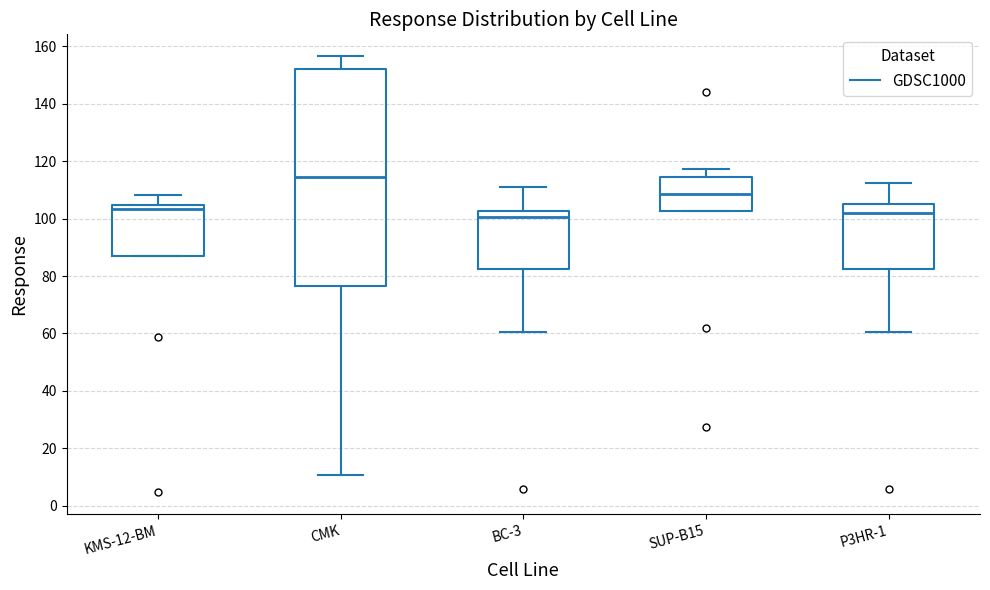

Which box is the tallest, from its lower edge to its upper edge?

CMK